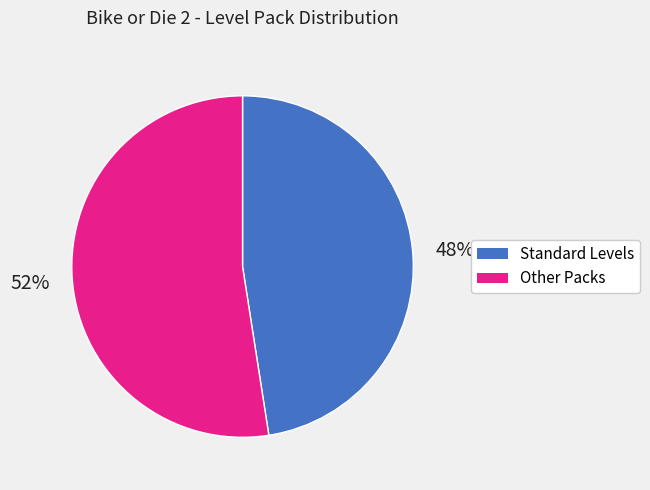

To the nearest percent, what is the average slice percentage?

50%